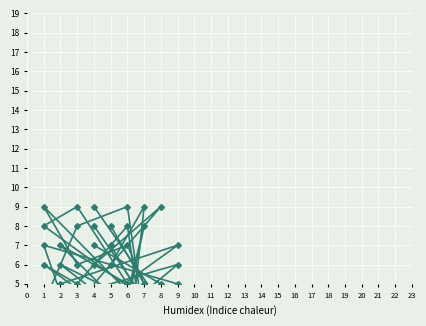

At which category is the sum across all series the highest?

1